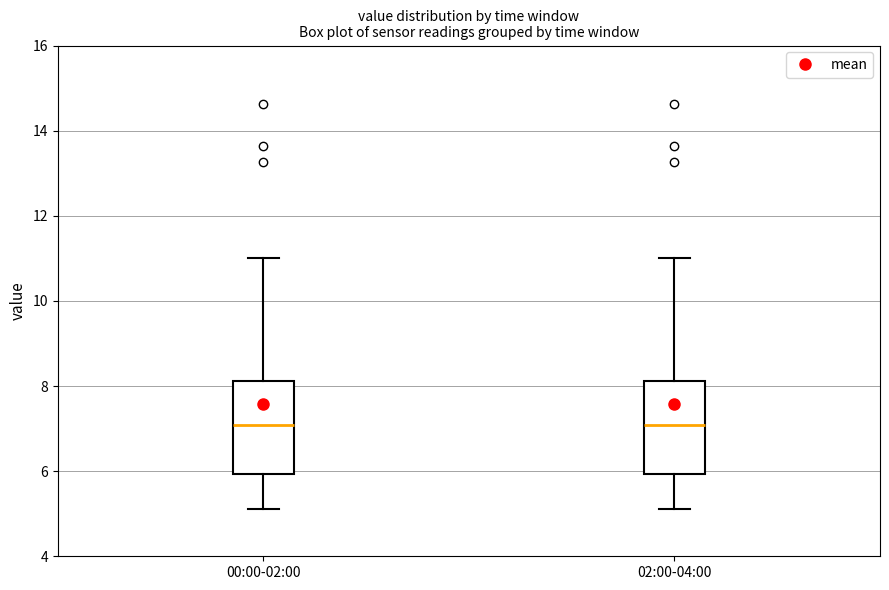

Reading left to right, transcribe this box plot: for each box, give where its median line is, the range the box spans, and where its two whiskers end, as read against the y-axis. The values are not printed on the chart, so give them approximately, as read against the axis.

00:00-02:00: median 7.0, box 6.0 to 8.2, whiskers 5.2 to 11.0
02:00-04:00: median 7.0, box 6.0 to 8.2, whiskers 5.2 to 11.0